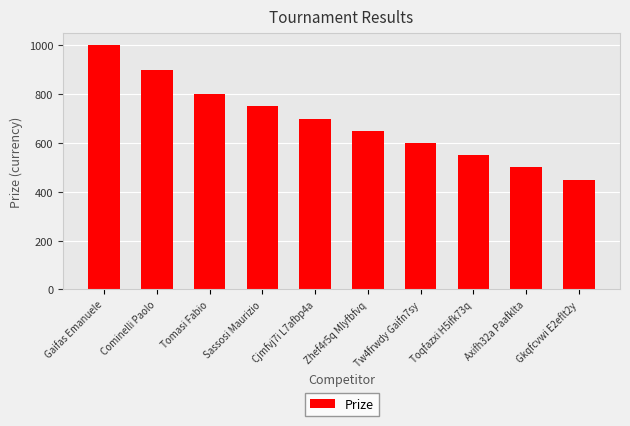

Count the number of categories in the chart.

10